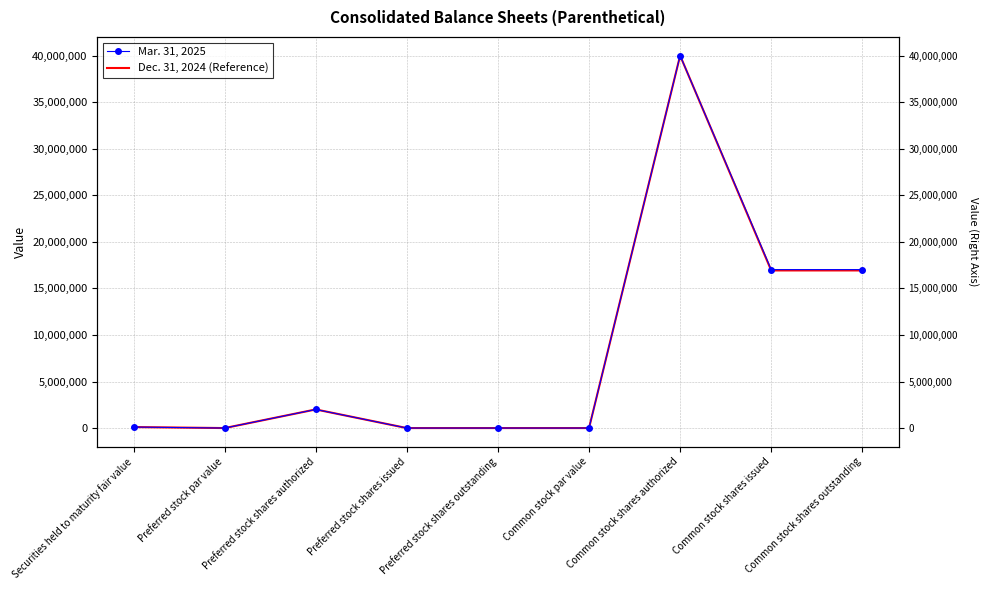

What is the sum of all Dec. 31, 2024 (Reference) values?

75959426